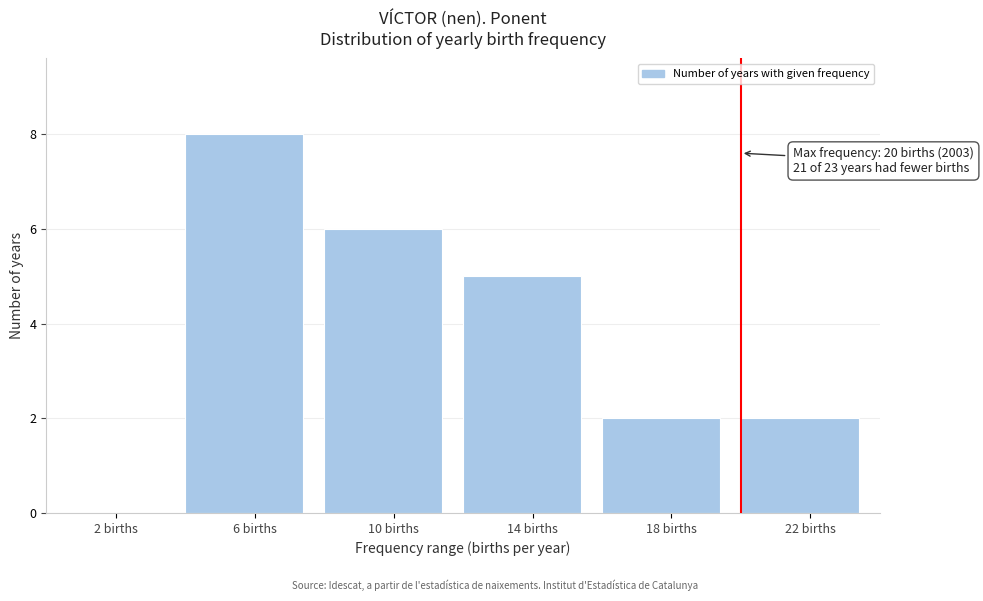

Over which range of the x-axis is the bar tallest?

4 to 8